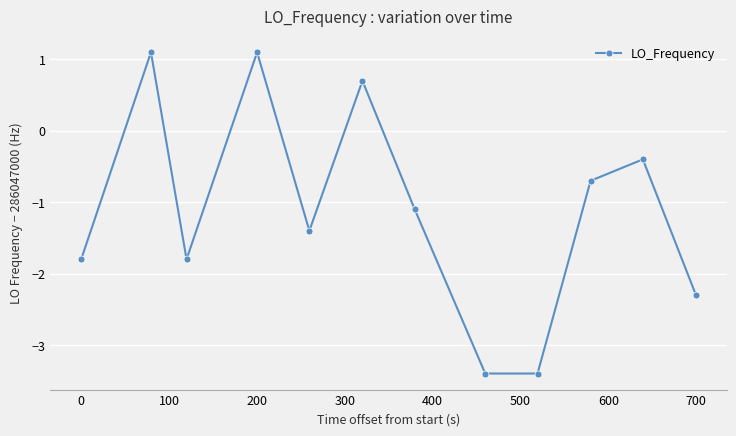

What is the maximum value shown in the chart?

1.1